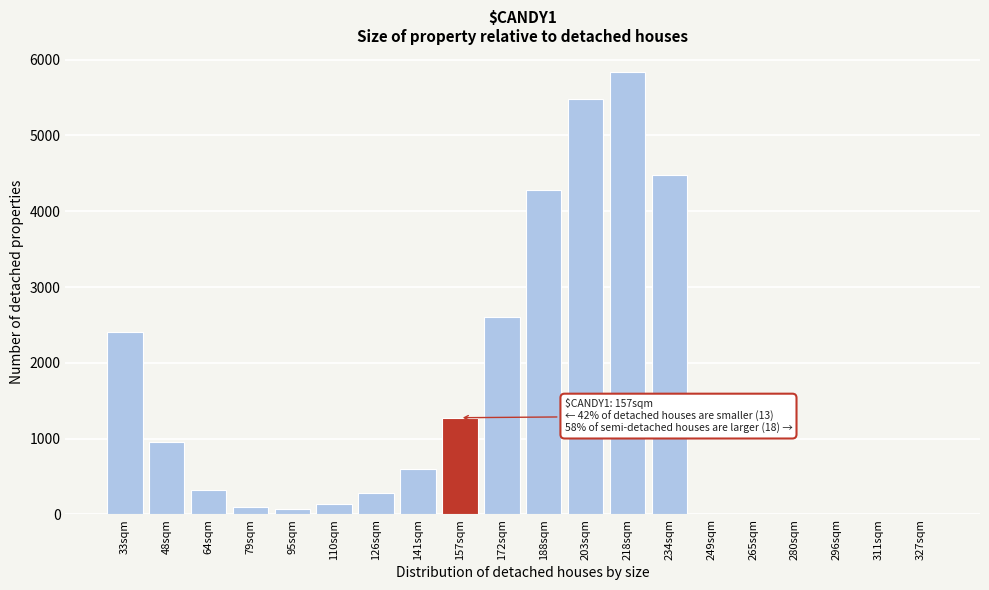

Reading left to right, extract all data points from this chart.

33sqm=2403.3	48sqm=951.1	64sqm=316.9	79sqm=95.8	95sqm=70.8	110sqm=142.0	126sqm=278.7	141sqm=602.8	157sqm=1276.2	172sqm=2606.2	188sqm=4279.8	203sqm=5485.5	218sqm=5836.0	234sqm=4479.1	249sqm=0.0	265sqm=0.0	280sqm=0.0	296sqm=0.0	311sqm=0.0	327sqm=0.0